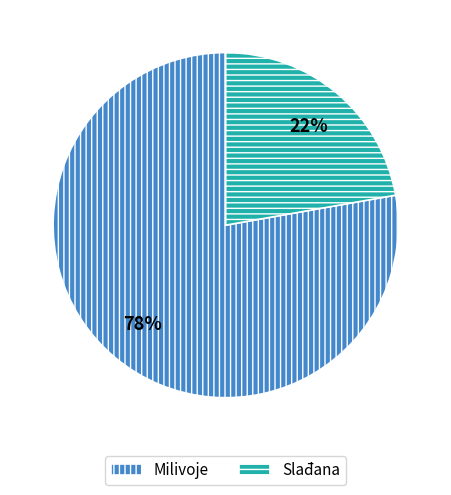

Which category has the biggest portion of the pie?

Milivoje